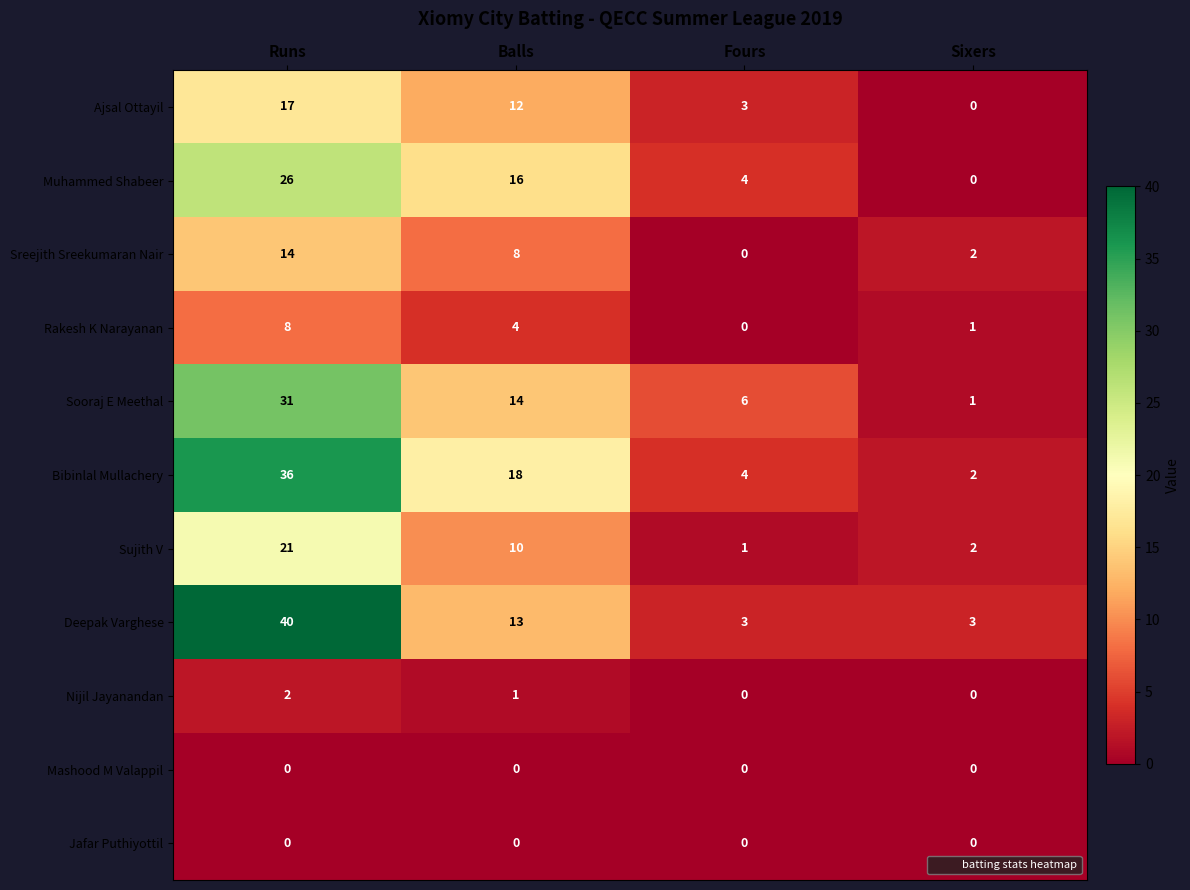

What is the sum of the Ajsal Ottayil values at Balls and Fours?

15